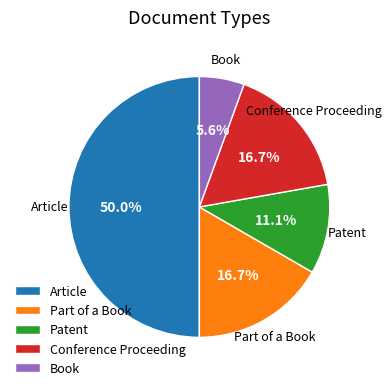

To the nearest percent, what portion does Part of a Book represent?

17%